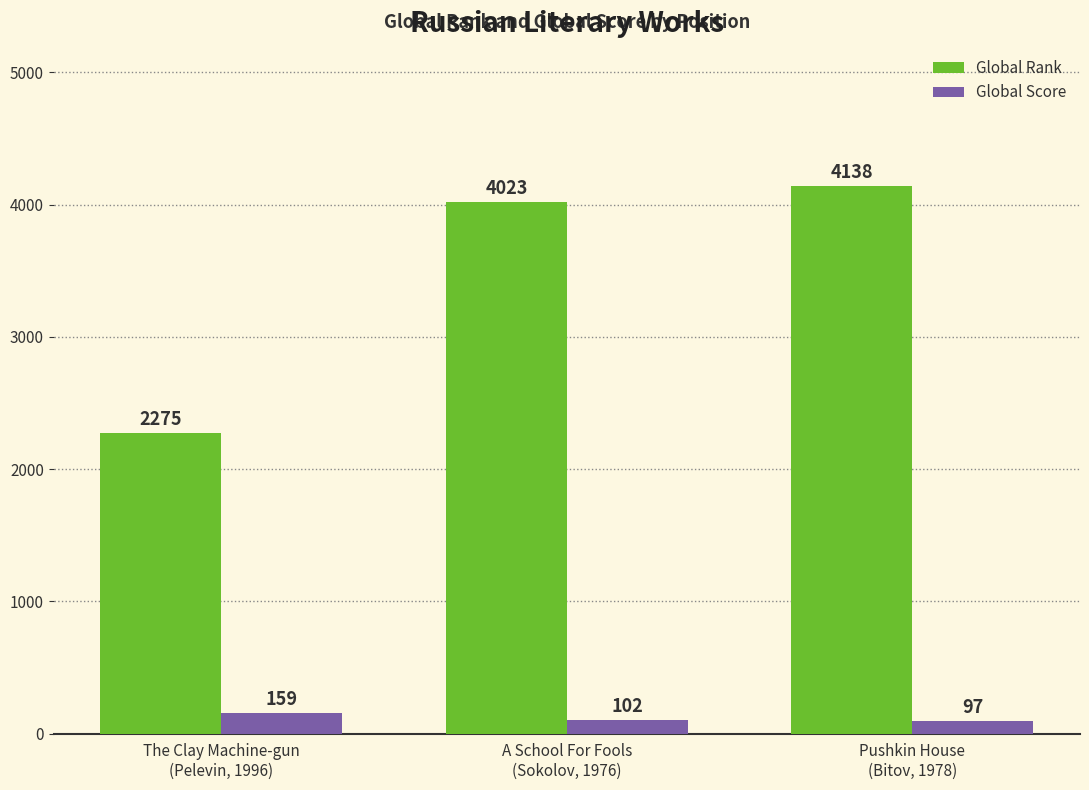

List the series in order of their peak value, lowest first.

Global Score, Global Rank